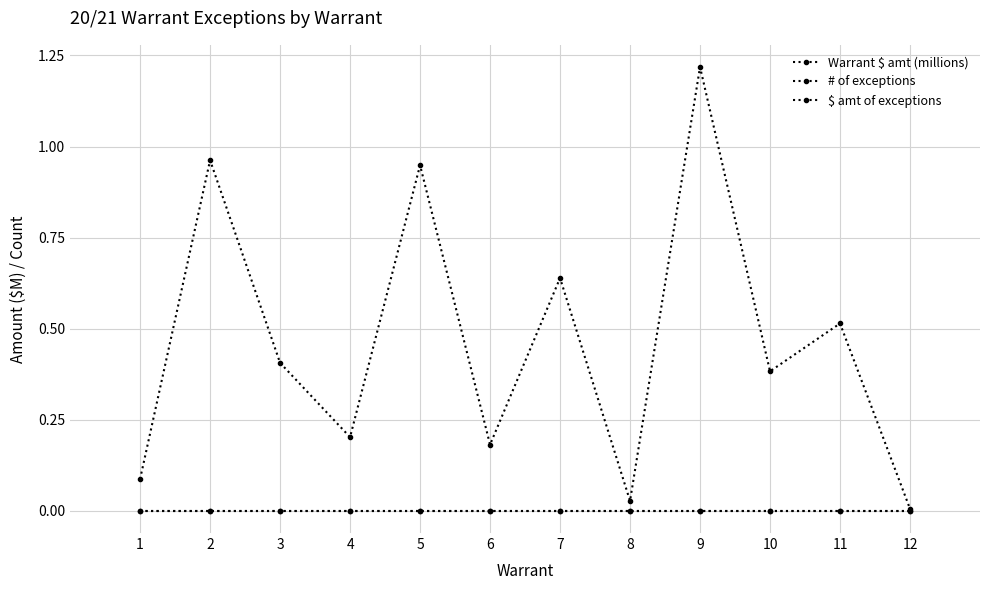

True or false: $ amt of exceptions has more than 1 interior local peaks.

False